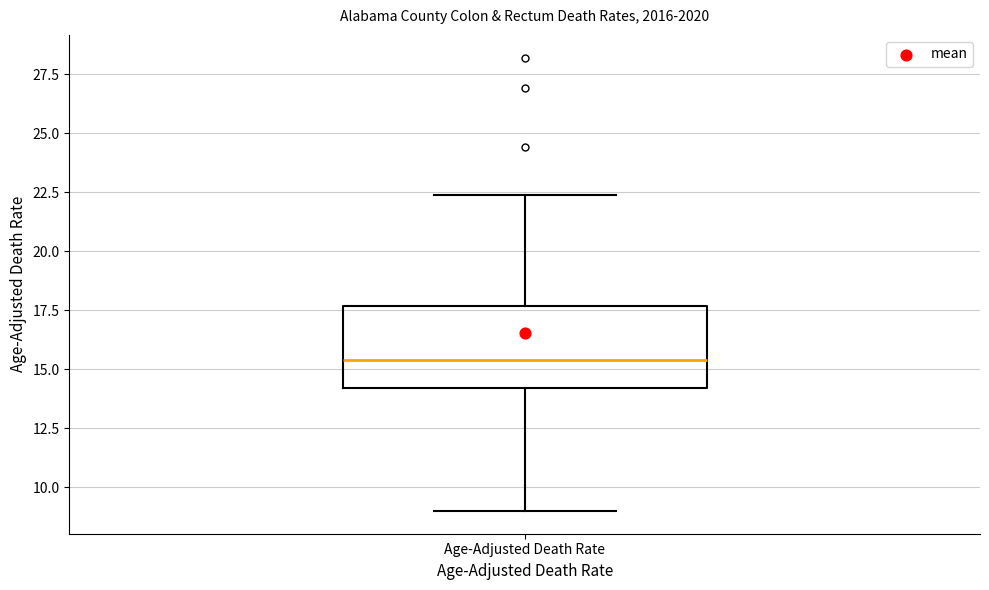

Where is the upper edge of the box for Age-Adjusted Death Rate on the y-axis? The values are not printed on the chart, so give them approximately, as read against the axis.

17.5